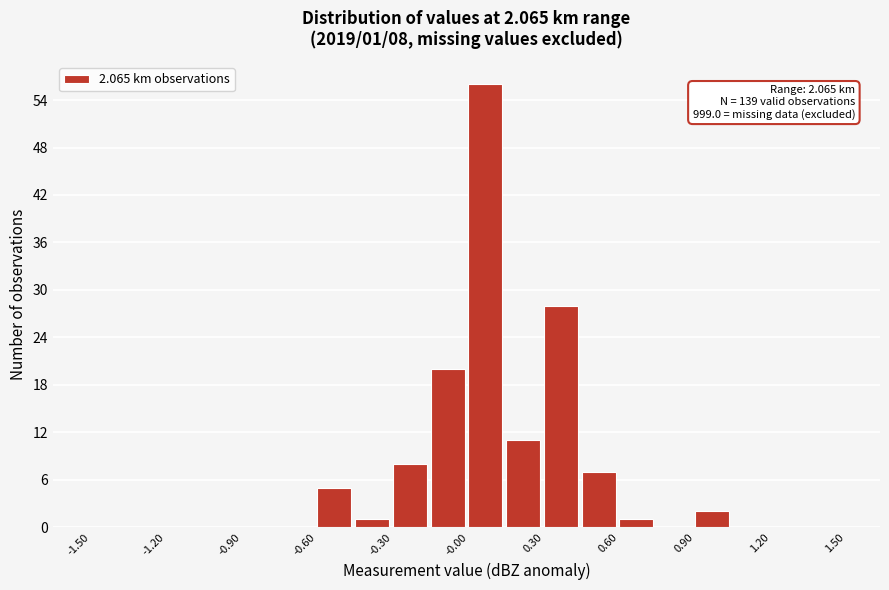

Around what value on the x-axis is the tallest bar? Give the approximate position of its centre, as read against the axis.

0.05